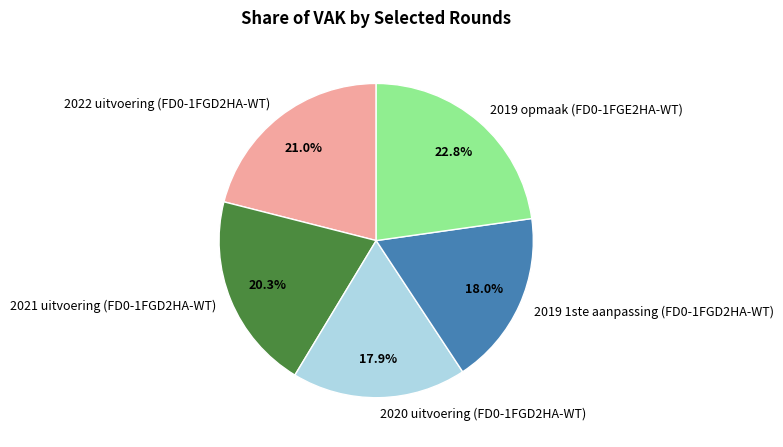

What is the largest slice in the pie chart?

2019 opmaak (FD0-1FGE2HA-WT)